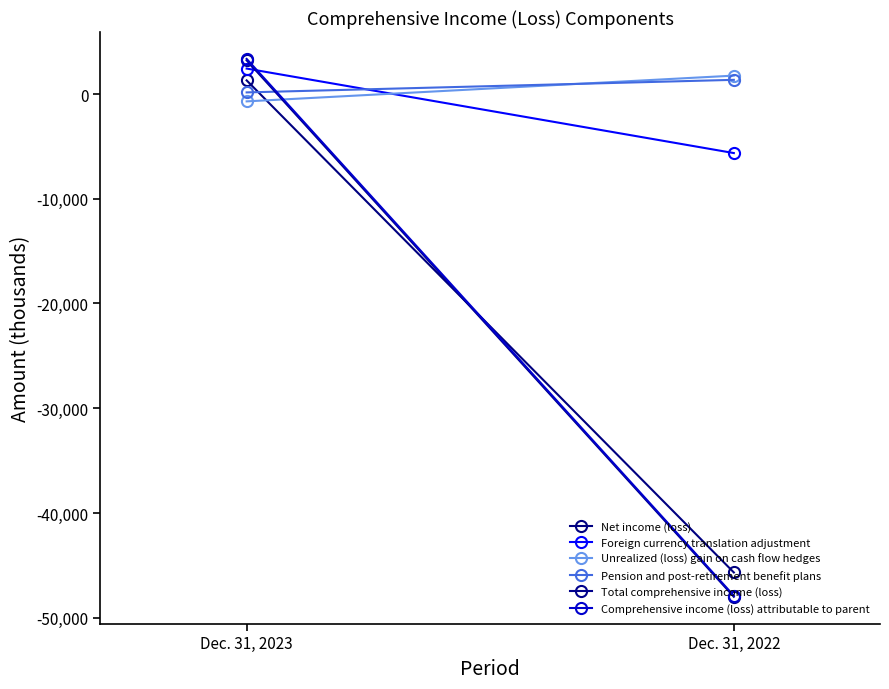

Between Dec. 31, 2023 and Dec. 31, 2022, which is larger?

Dec. 31, 2023